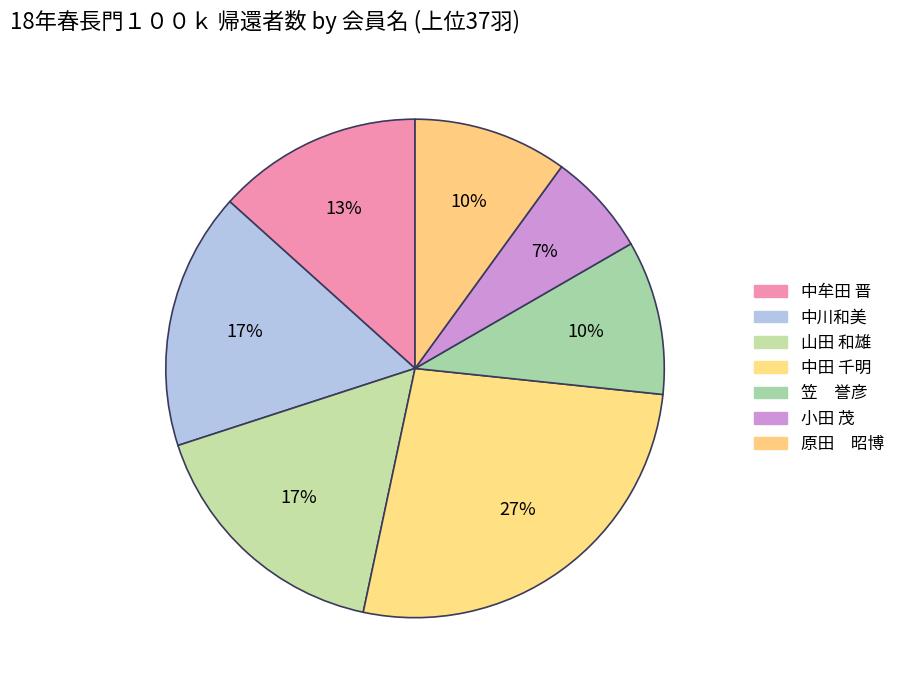

Does any single category account for the majority?

No